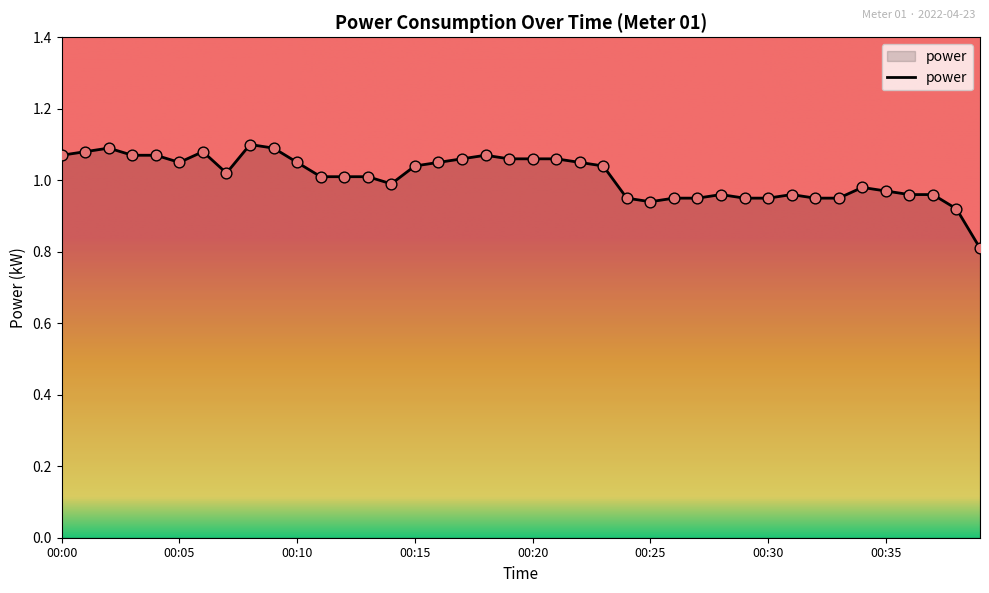

What is the minimum value shown in the chart?

0.8